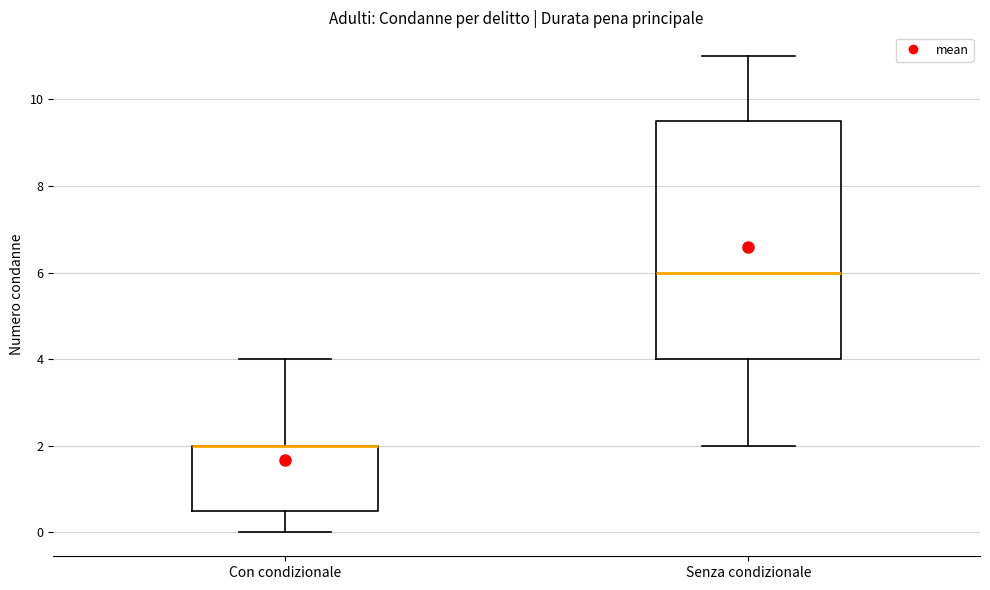

Reading left to right, read every box against the y-axis: the position of its median line, the range the box covers, and the ends of its whiskers. The values are not printed on the chart, so give them approximately, as read against the axis.

Con condizionale: median 2.0 (drawn on the box's upper edge), box 0.6 to 2.0, whiskers 0.0 to 4.0
Senza condizionale: median 6.0, box 4.0 to 9.6, whiskers 2.0 to 11.0